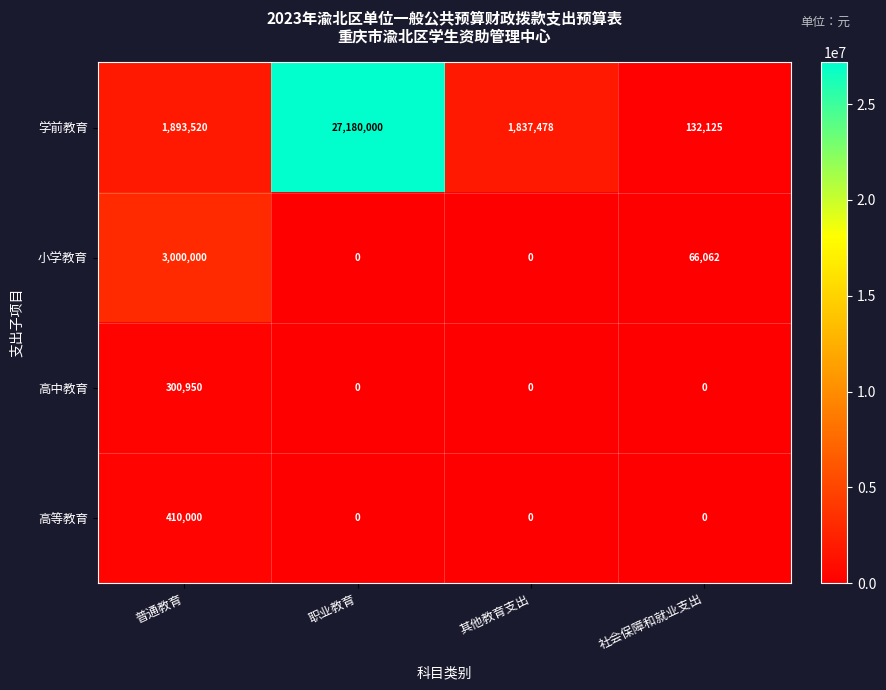

Is it true that 高等教育 equals 0 at 其他教育支出?

True